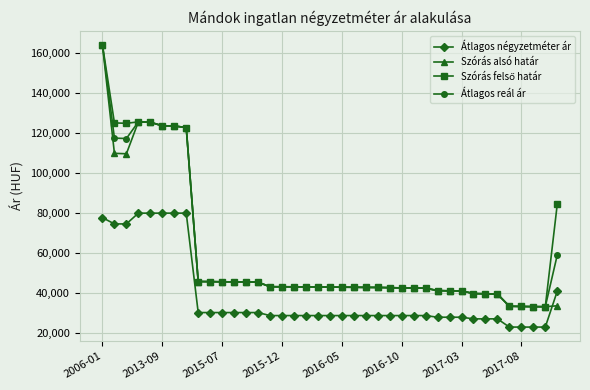

What is the smallest value displayed?

23013